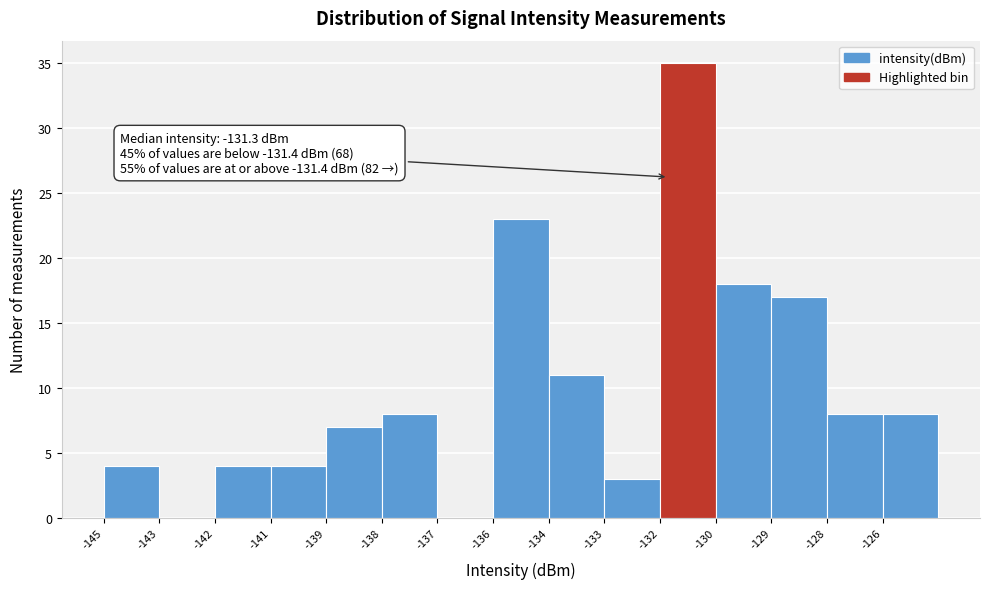

Reading left to right, list all the values displayed in this chart.

-145=4	-143=0	-142=4	-141=4	-139=7	-138=8	-137=0	-136=23	-134=11	-133=3	-132=35	-130=18	-129=17	-128=8	-126=8